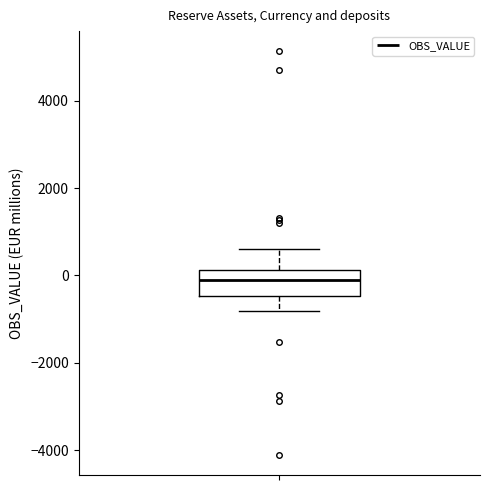

Read this box plot against the y-axis: the position of the median line, the range covered by the box, and the ends of both whiskers. The values are not printed on the chart, so give them approximately, as read against the axis.

median 0, box -400 to 200, whiskers -800 to 600